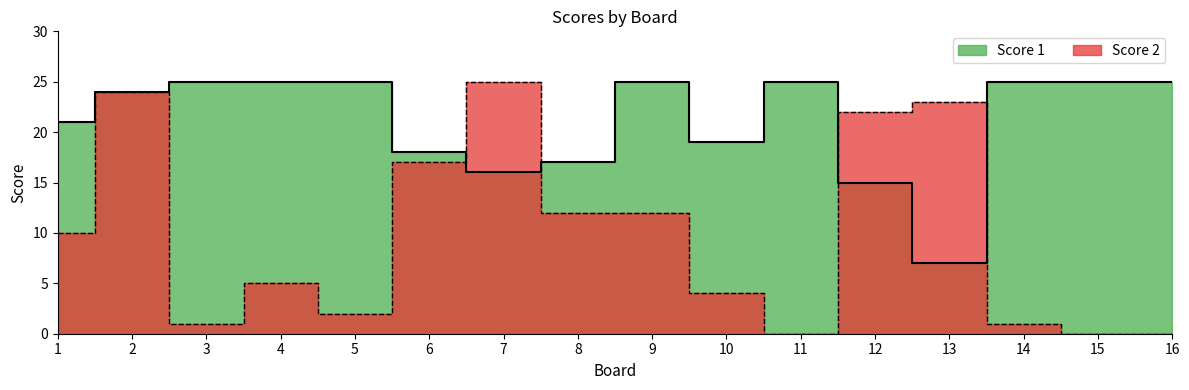

At how many categories does at least one series exceed 14?

16